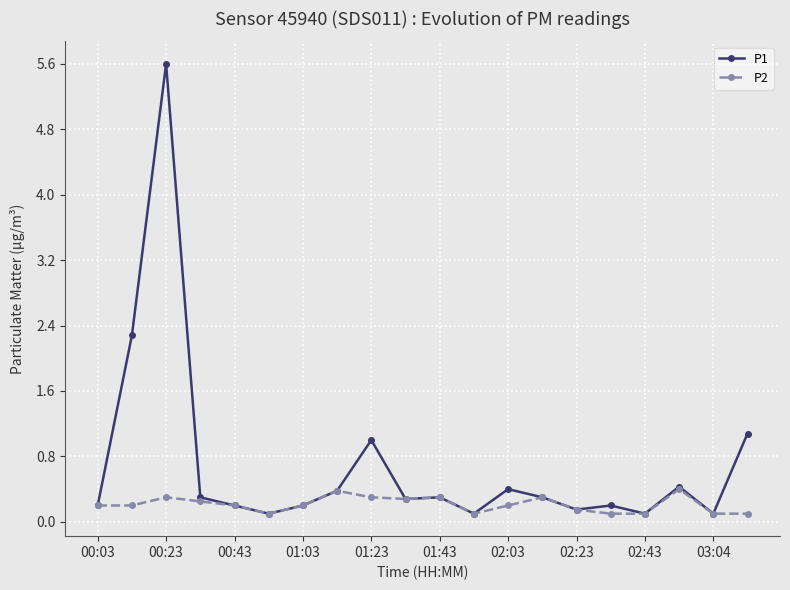

Count the number of data series in this chart.

2